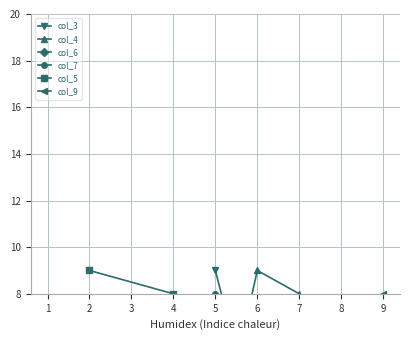

What is the minimum value for col_3?

1